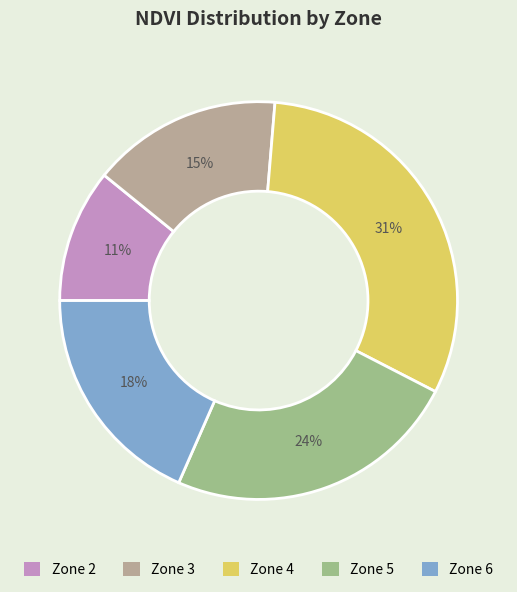

Which has a higher value, Zone 5 or Zone 3?

Zone 5